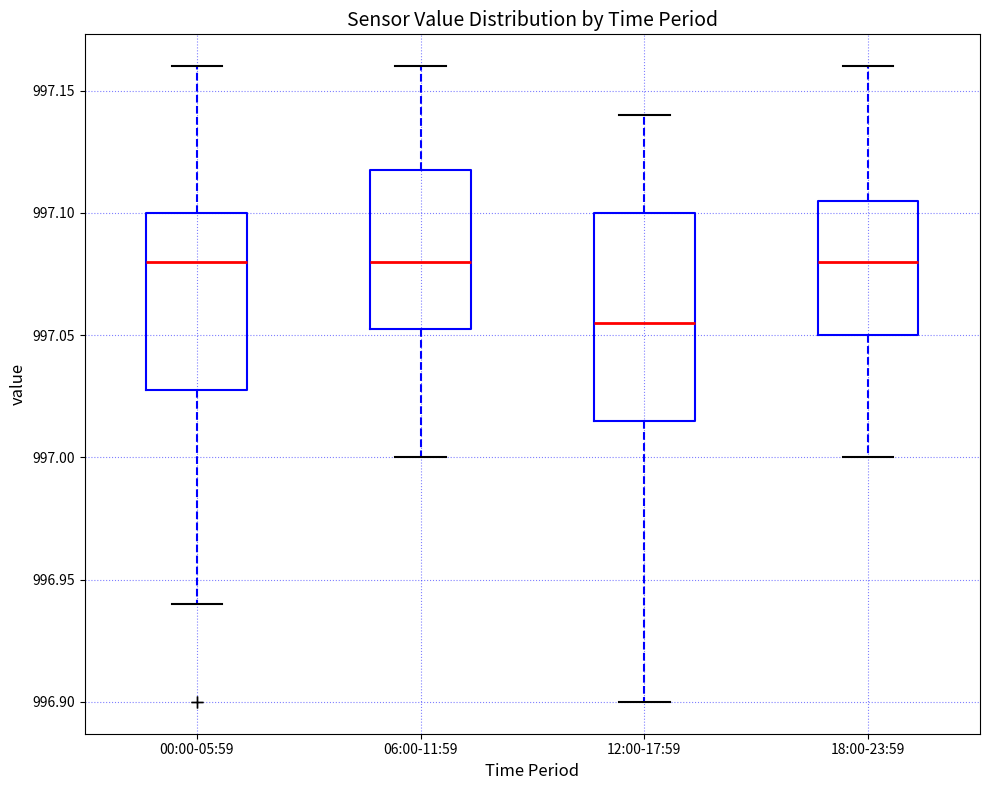

Reading left to right, read every box against the y-axis: the position of its median line, the range the box covers, and the ends of its whiskers. The values are not printed on the chart, so give them approximately, as read against the axis.

00:00-05:59: median 997.080, box 997.030 to 997.100, whiskers 996.940 to 997.160
06:00-11:59: median 997.080, box 997.055 to 997.120, whiskers 997.000 to 997.160
12:00-17:59: median 997.055, box 997.015 to 997.100, whiskers 996.900 to 997.140
18:00-23:59: median 997.080, box 997.050 to 997.105, whiskers 997.000 to 997.160